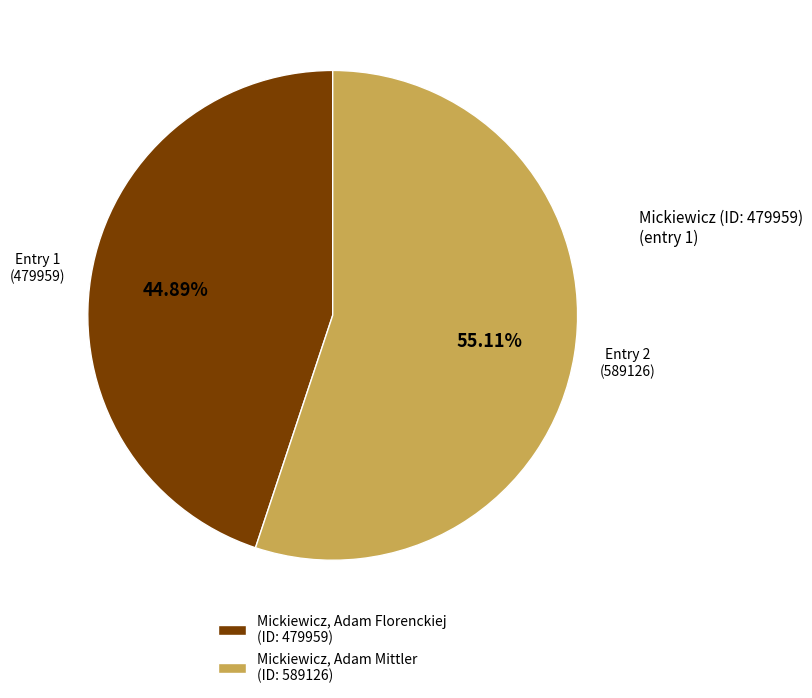

What is the ratio of the value at Mickiewicz, Adam Mittler (ID: 589126) to the value at Mickiewicz, Adam Florenckiej (ID: 479959)?

1.2